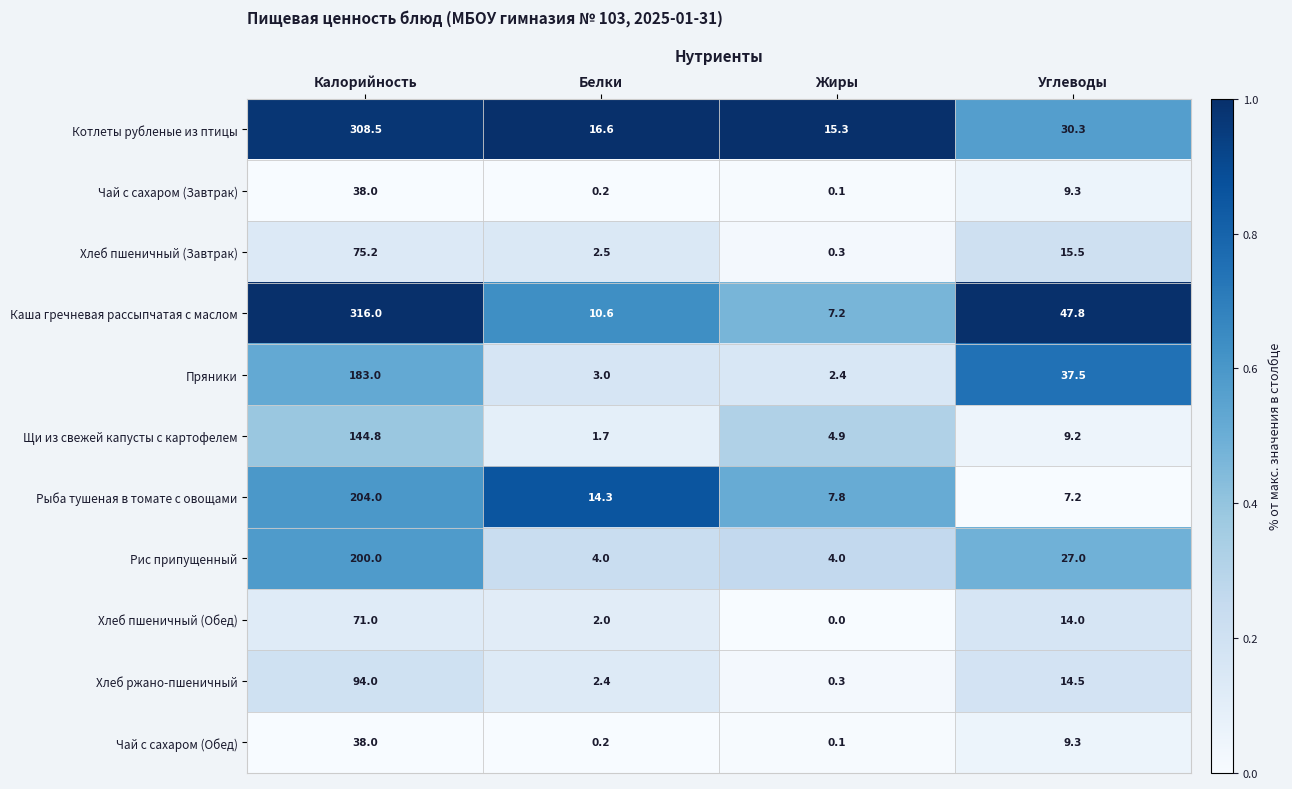

Is it true that Чай с сахаром (Обед) equals 0.1 at Жиры?

True